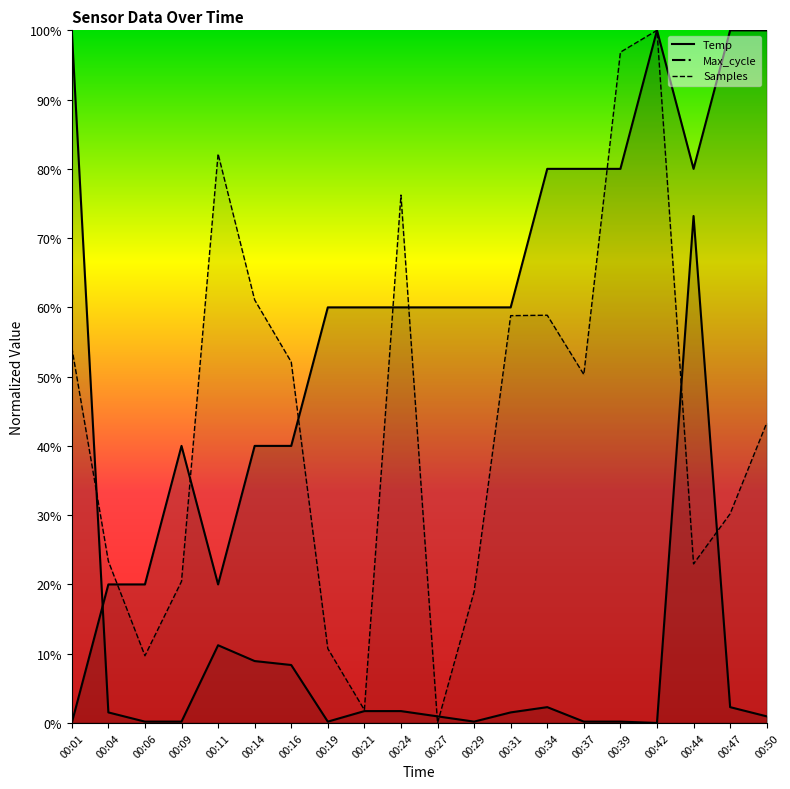

The value of Samples at 00:44 is 0.2. True or false?

True